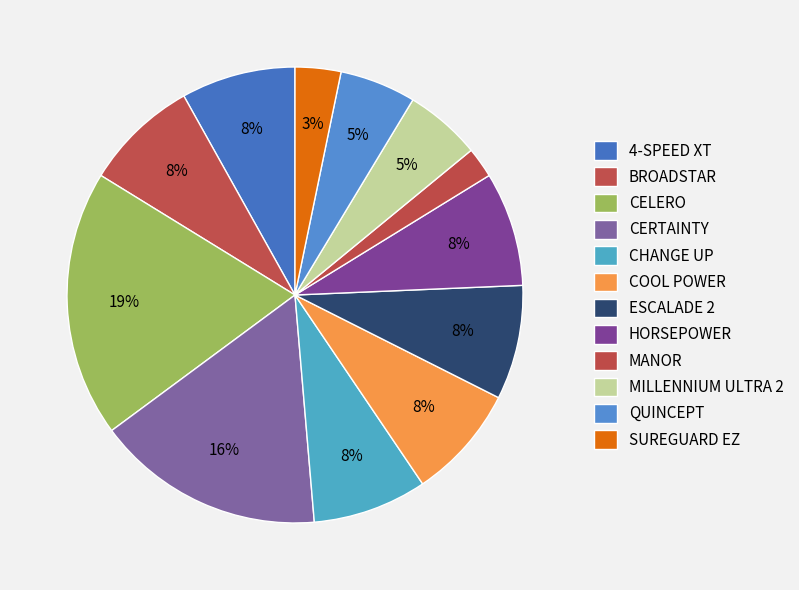

How many segments does this pie chart have?

12